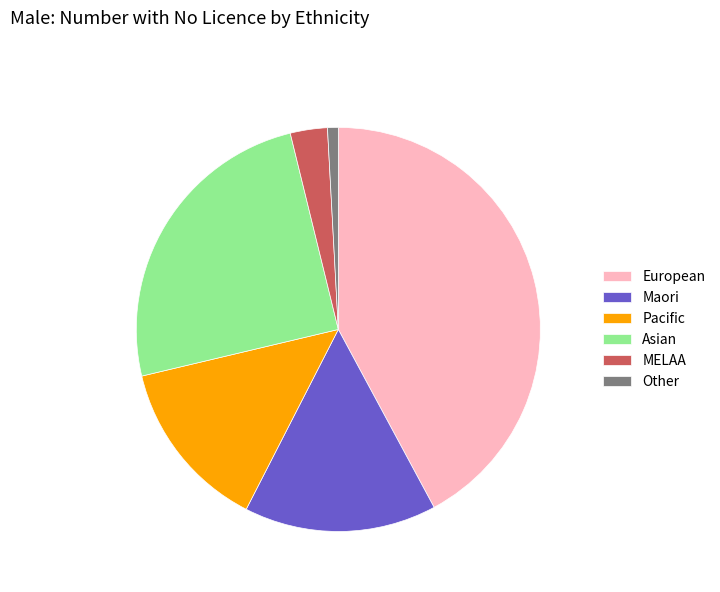

Combined, do Pacific and MELAA account for over 50%?

No